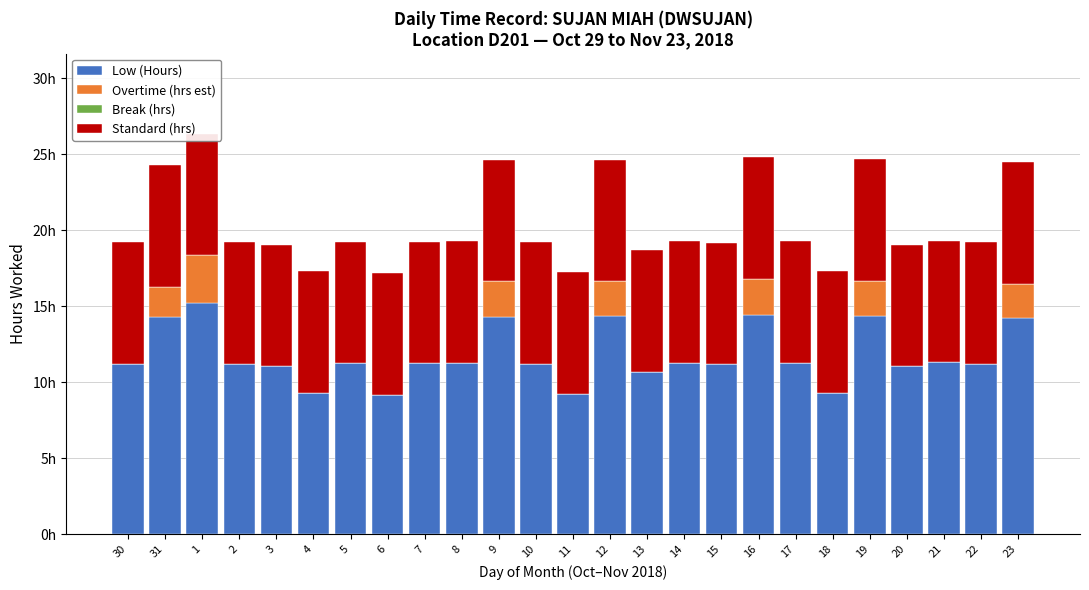

The value of Standard (hrs) at 12 is 12.9. True or false?

False